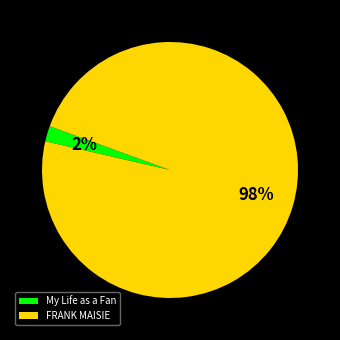

To the nearest percent, what portion does My Life as a Fan represent?

2%